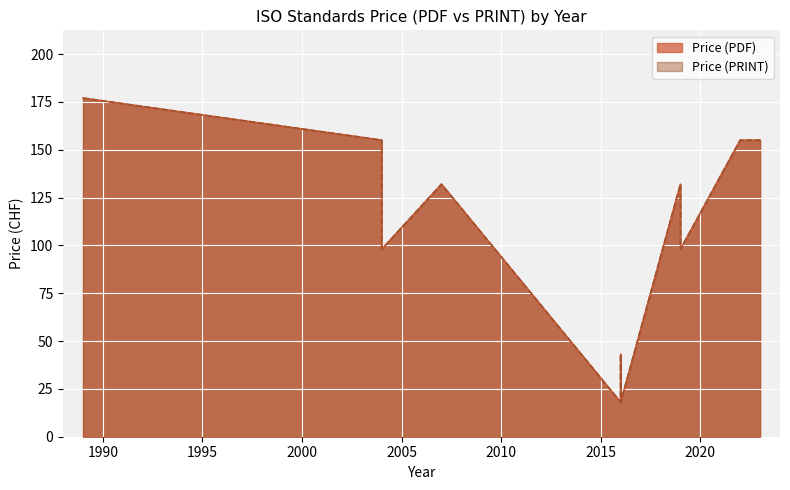

At which label is Price (PRINT) closest to 97?

2004